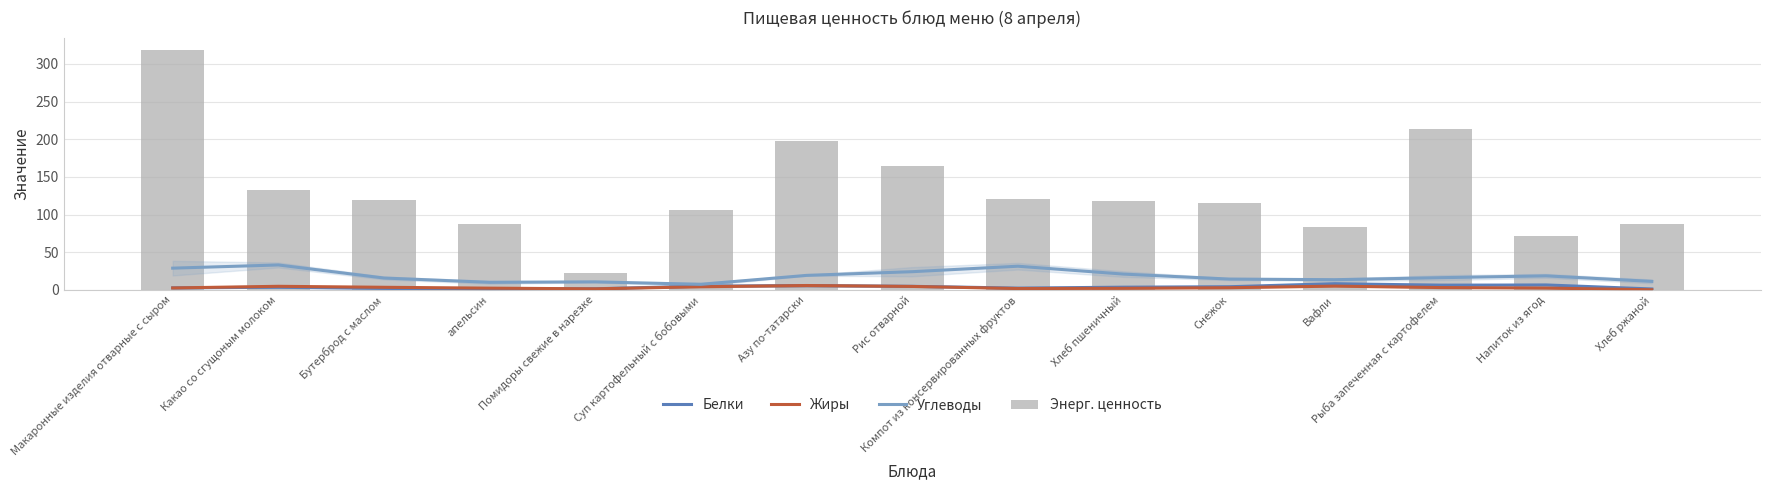

Reading left to right, what are all the values shown in this chart?

Белки: Макаронные изделия отварные с сыром=2.8	Какао со сгущоным молоком=3.5	Бутерброд с маслом=2.0	апельсин=1.0	Помидоры свежие в нарезке=1.5	Суп картофельный с бобовыми=5.0	Азу по-татарски=5.8	Рис отварной=4.8	Компот из консервированных фруктов=2.4	Хлеб пшеничный=3.6	Снежок=4.2	Вафли=8.3	Рыба запеченная с картофелем=6.2	Напиток из ягод=6.6	Хлеб ржаной=1.3
Жиры: Макаронные изделия отварные с сыром=2.6	Какао со сгущоным молоком=4.8	Бутерброд с маслом=3.5	апельсин=2.3	Помидоры свежие в нарезке=1.4	Суп картофельный с бобовыми=4.2	Азу по-татарски=5.8	Рис отварной=4.6	Компот из консервированных фруктов=1.8	Хлеб пшеничный=2.1	Снежок=2.9	Вафли=5.0	Рыба запеченная с картофелем=3.1	Напиток из ягод=2.5	Хлеб ржаной=0.2
Углеводы: Макаронные изделия отварные с сыром=28.9	Какао со сгущоным молоком=33.1	Бутерброд с маслом=15.8	апельсин=10.1	Помидоры свежие в нарезке=10.7	Суп картофельный с бобовыми=7.4	Азу по-татарски=19.3	Рис отварной=24.2	Компот из консервированных фруктов=31.5	Хлеб пшеничный=21.0	Снежок=14.4	Вафли=13.6	Рыба запеченная с картофелем=16.2	Напиток из ягод=18.7	Хлеб ржаной=11.3
Энерг. ценность: Макаронные изделия отварные с сыром=319.0	Какао со сгущоным молоком=132.3	Бутерброд с маслом=119.0	апельсин=88.0	Помидоры свежие в нарезке=22.2	Суп картофельный с бобовыми=106.7	Азу по-татарски=198.0	Рис отварной=164.0	Компот из консервированных фруктов=120.1	Хлеб пшеничный=118.0	Снежок=115.0	Вафли=84.0	Рыба запеченная с картофелем=213.2	Напиток из ягод=71.0	Хлеб ржаной=87.0